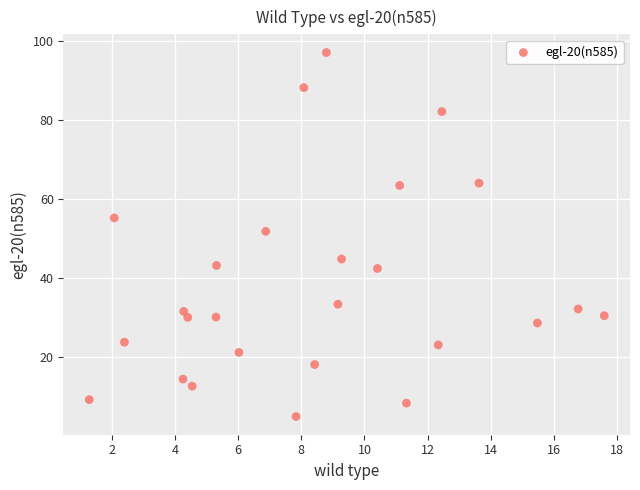

What is the range of X values (max minus min)?

16.3